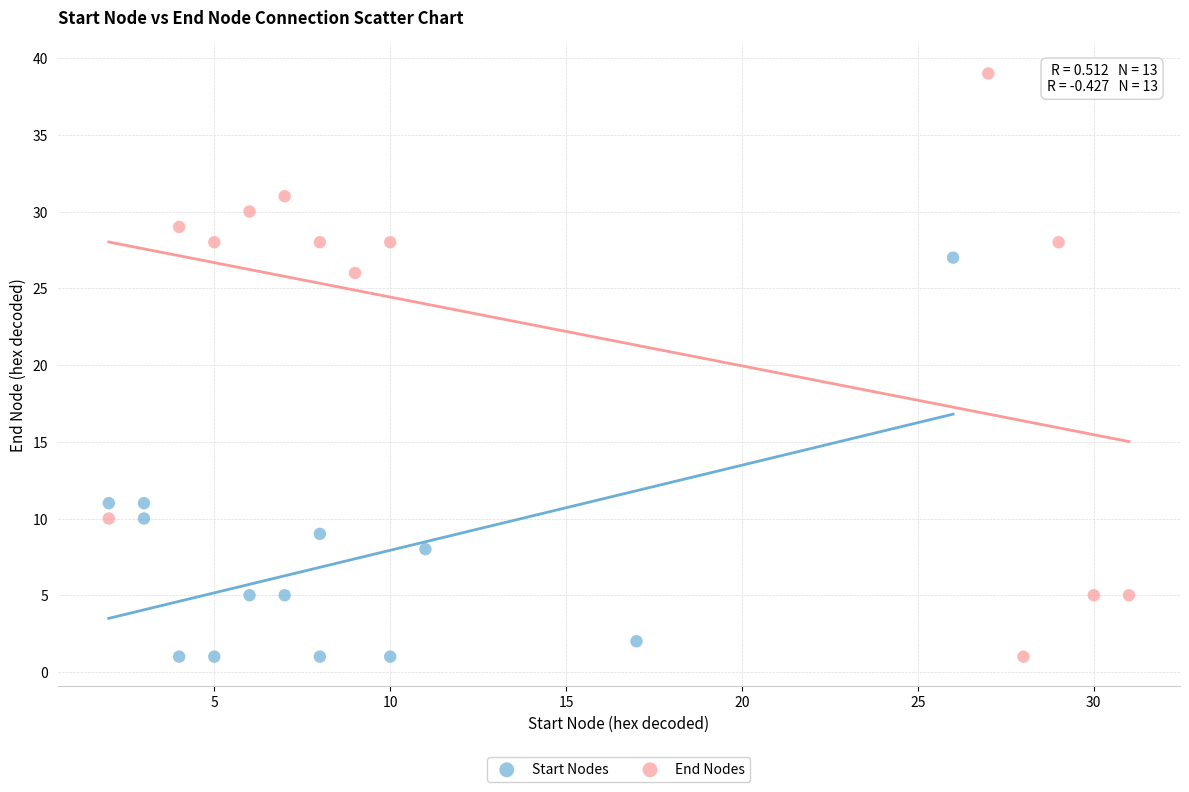

Which series reaches the maximum Y coordinate?

End Nodes